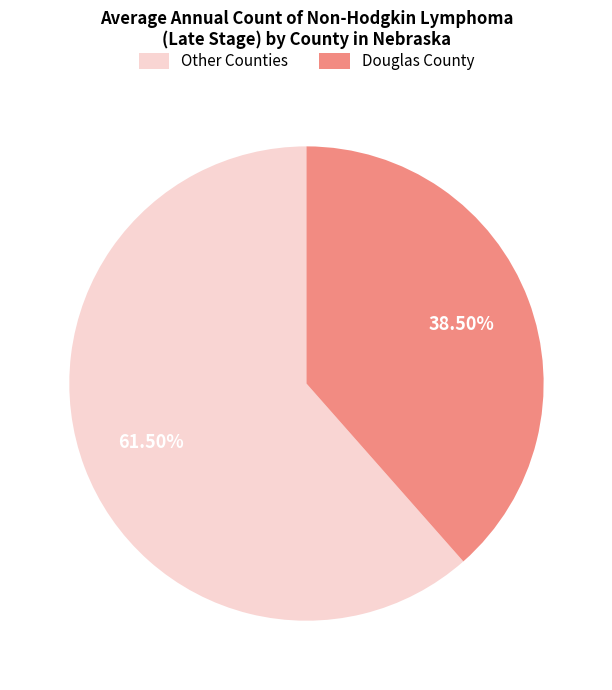

Which has a higher value, Other Counties or Douglas County?

Other Counties